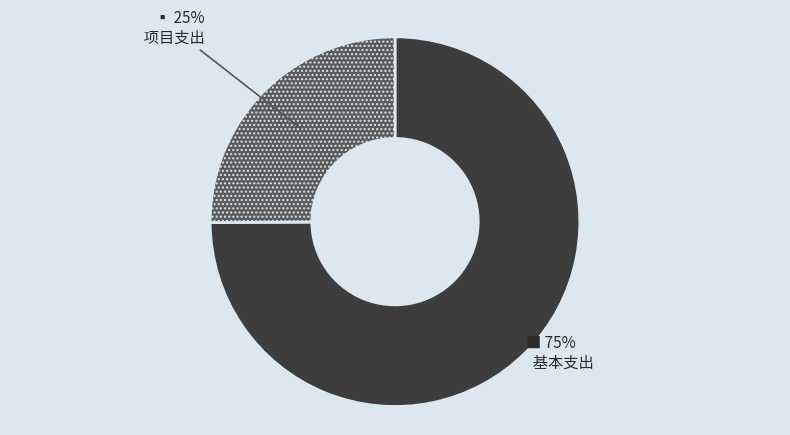

To the nearest percent, what is the average slice percentage?

50%